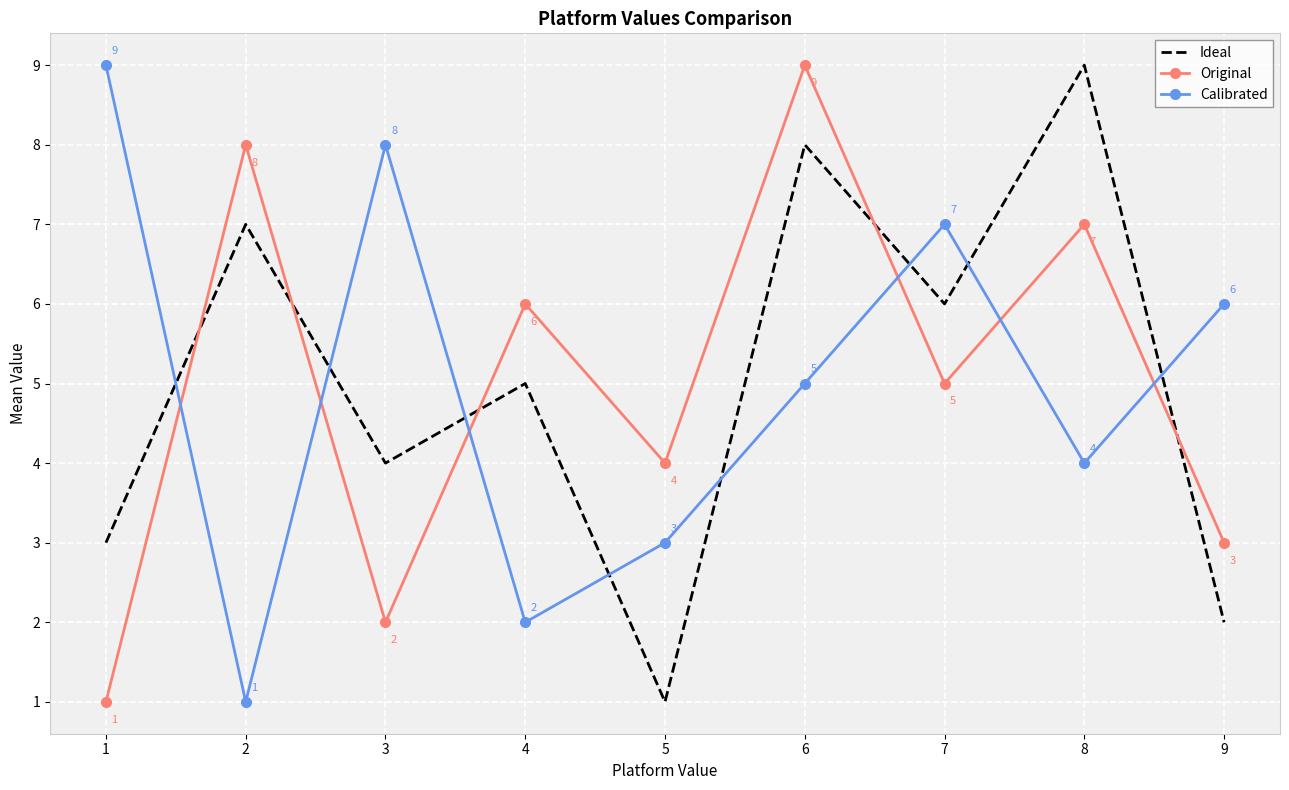

At 8, list the series in order from largest to smallest.

Ideal, Original, Calibrated